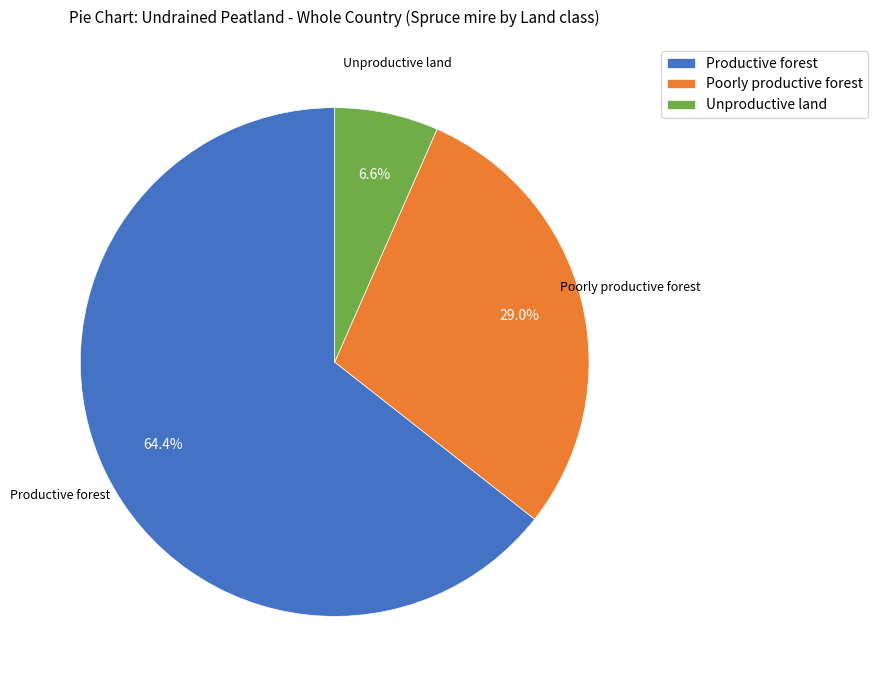

Which has a higher value, Unproductive land or Productive forest?

Productive forest